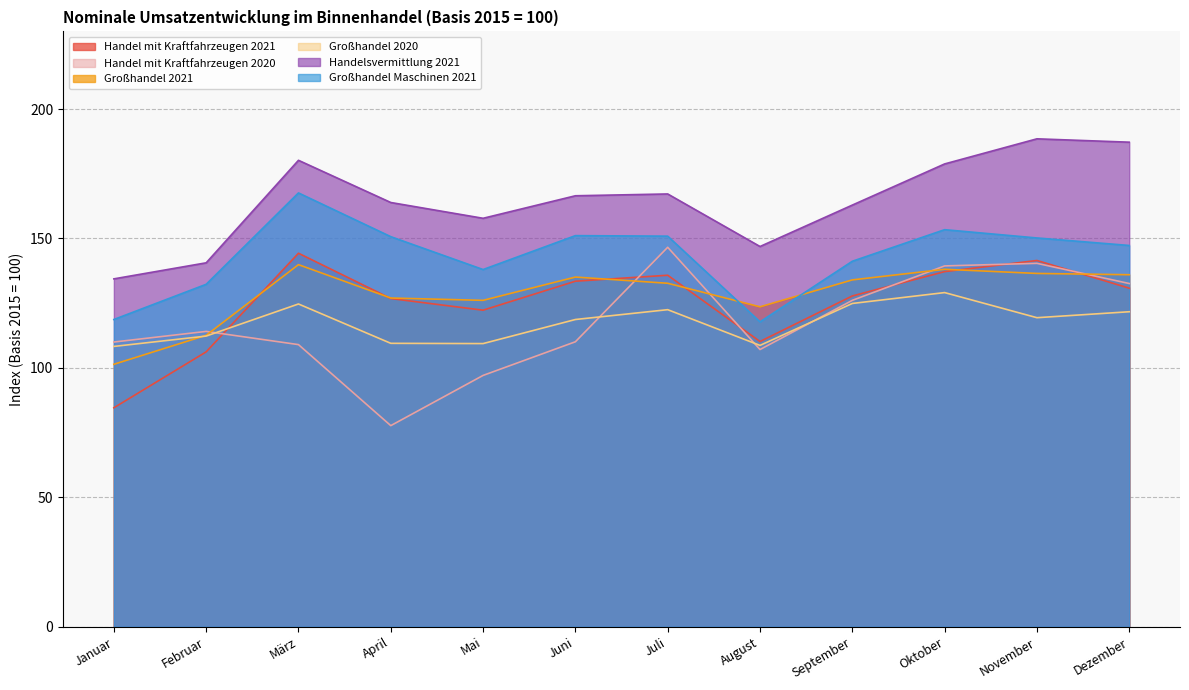

What is the sum of the Großhandel 2021 values at September and Februar?

246.6